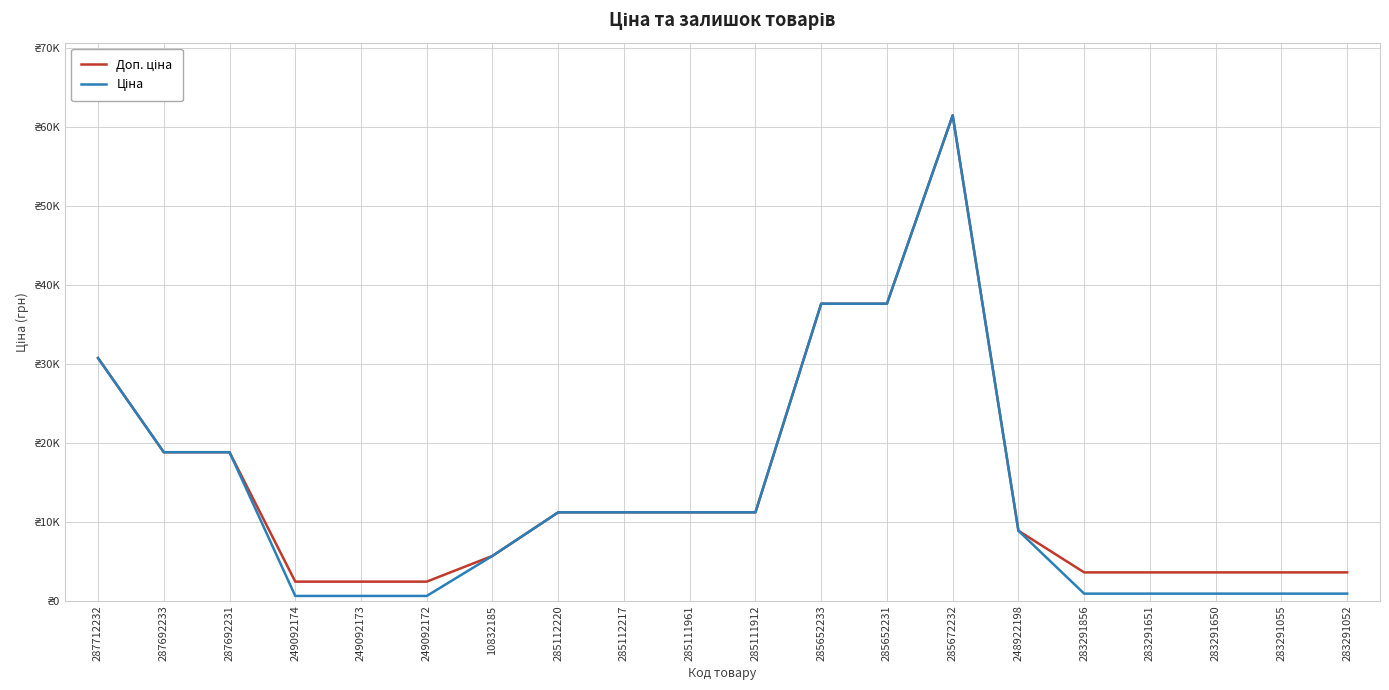

Does the chart display data point markers on the line(s)?

No